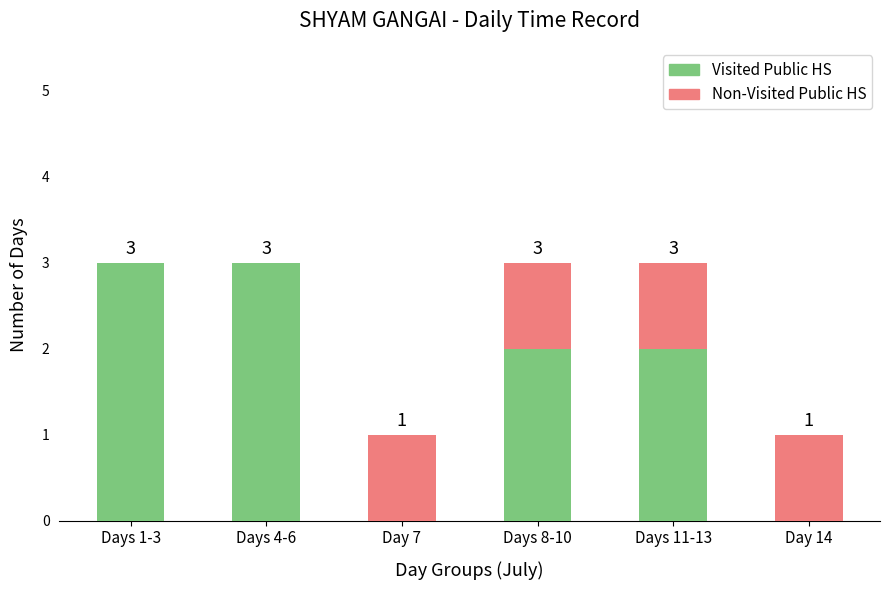

The Visited Public HS series shows 2 at Days 11-13. True or false?

True